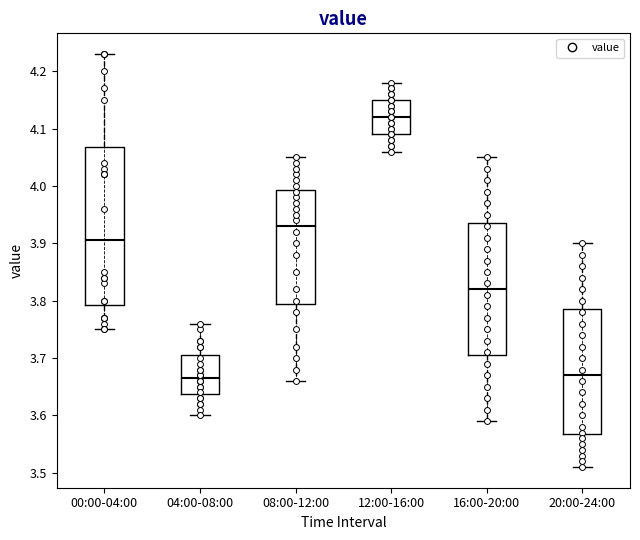

Reading left to right, read every box against the y-axis: the position of its median line, the range the box covers, and the ends of its whiskers. The values are not printed on the chart, so give them approximately, as read against the axis.

00:00-04:00: median 3.91, box 3.79 to 4.07, whiskers 3.75 to 4.23
04:00-08:00: median 3.67, box 3.64 to 3.71, whiskers 3.60 to 3.76
08:00-12:00: median 3.93, box 3.80 to 3.99, whiskers 3.66 to 4.05
12:00-16:00: median 4.12, box 4.09 to 4.15, whiskers 4.06 to 4.18
16:00-20:00: median 3.82, box 3.71 to 3.94, whiskers 3.59 to 4.05
20:00-24:00: median 3.67, box 3.57 to 3.79, whiskers 3.51 to 3.90